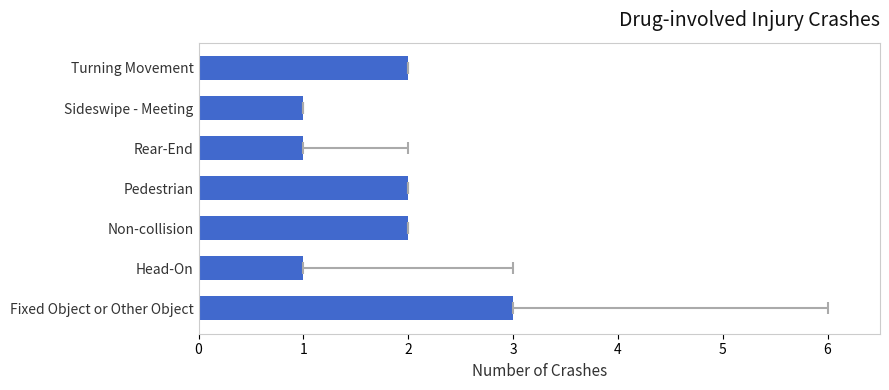

What is the ratio of the value at Rear-End to the value at Fixed Object or Other Object?

0.3